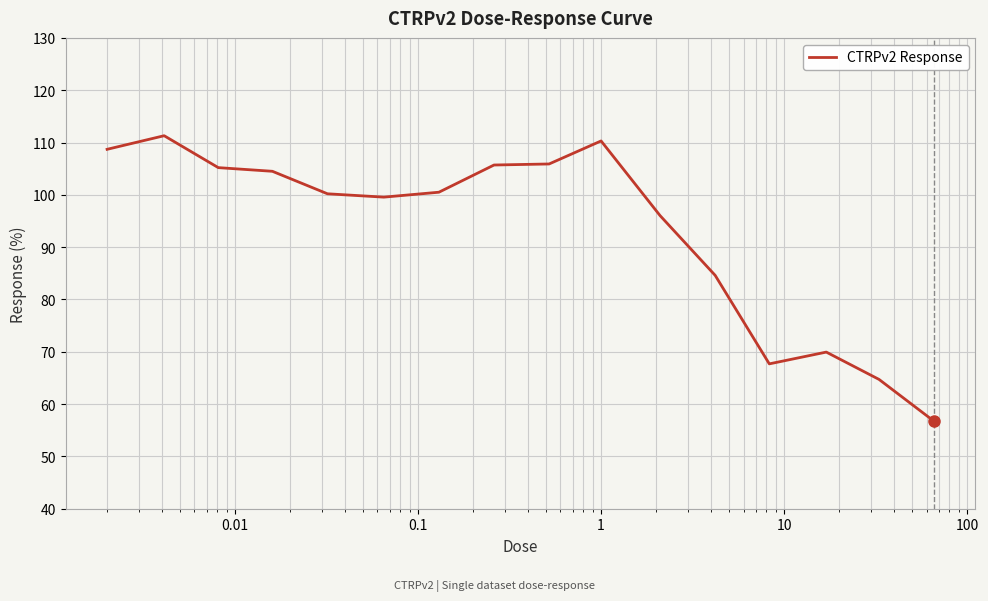

What is the sum of all values?

1491.6